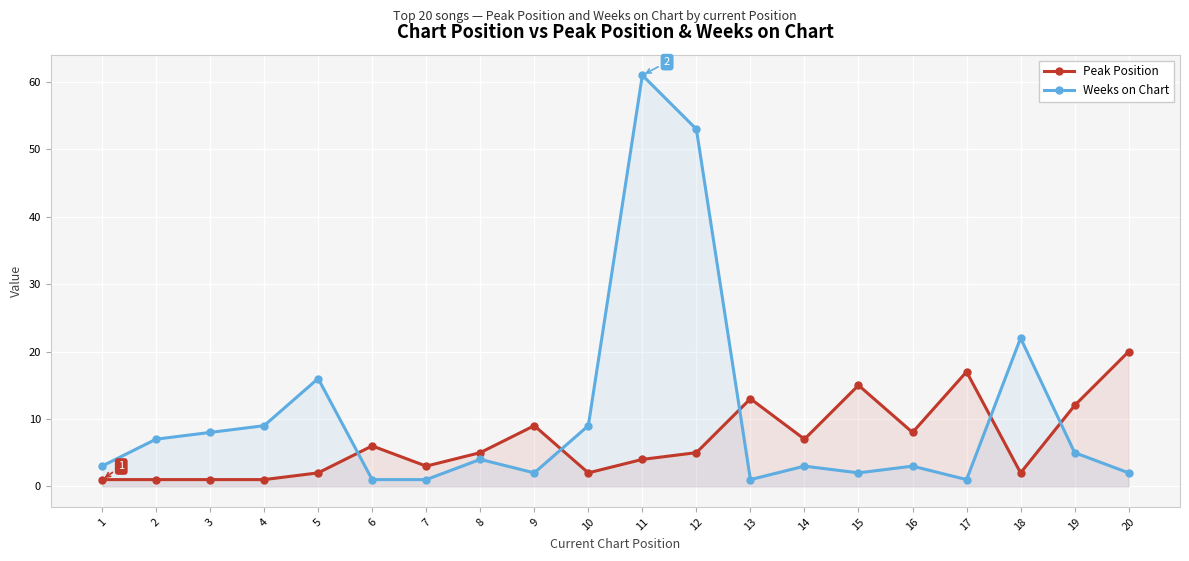

Which category has the highest value in the Weeks on Chart series?

11